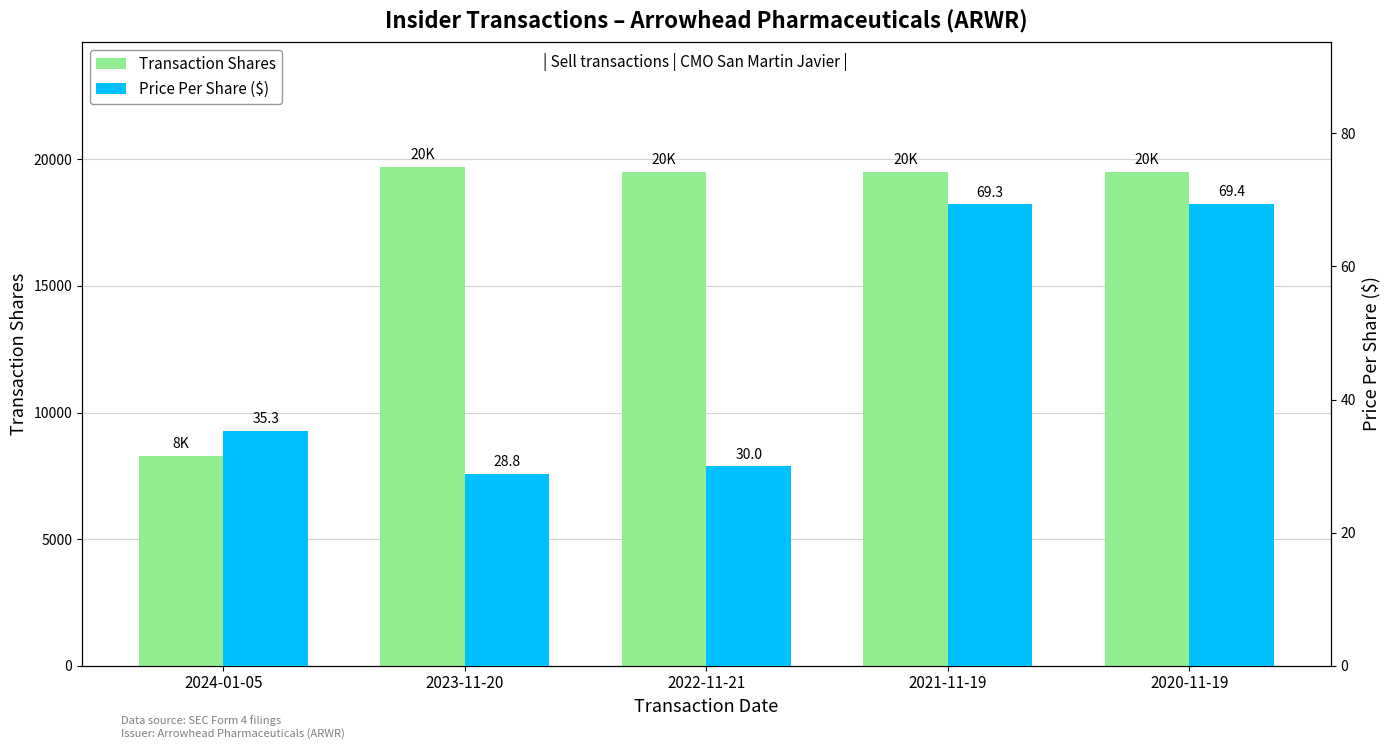

At which label does Transaction Shares reach its peak?

2023-11-20